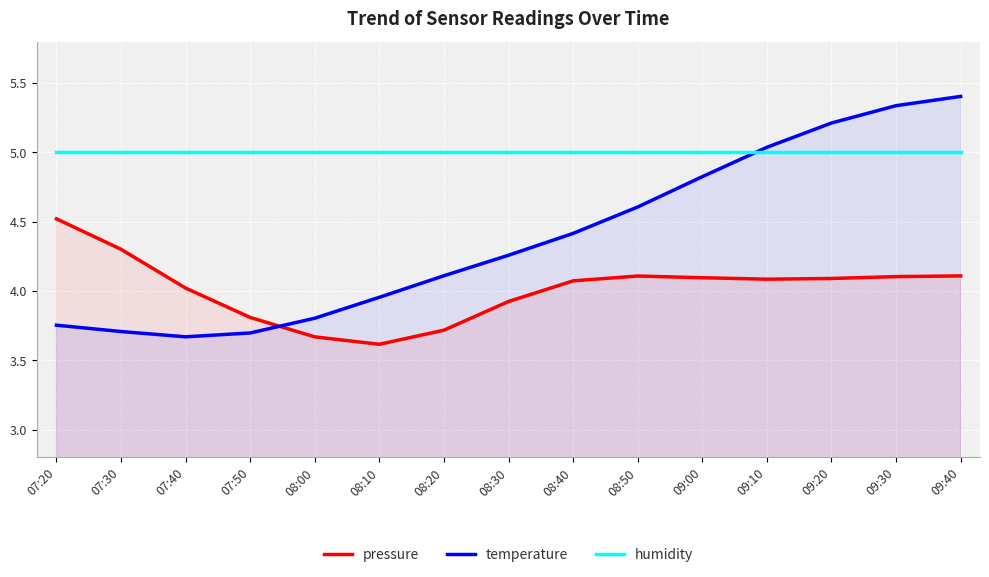

What is the sum of the temperature values at 08:40 and 08:20?

8.5